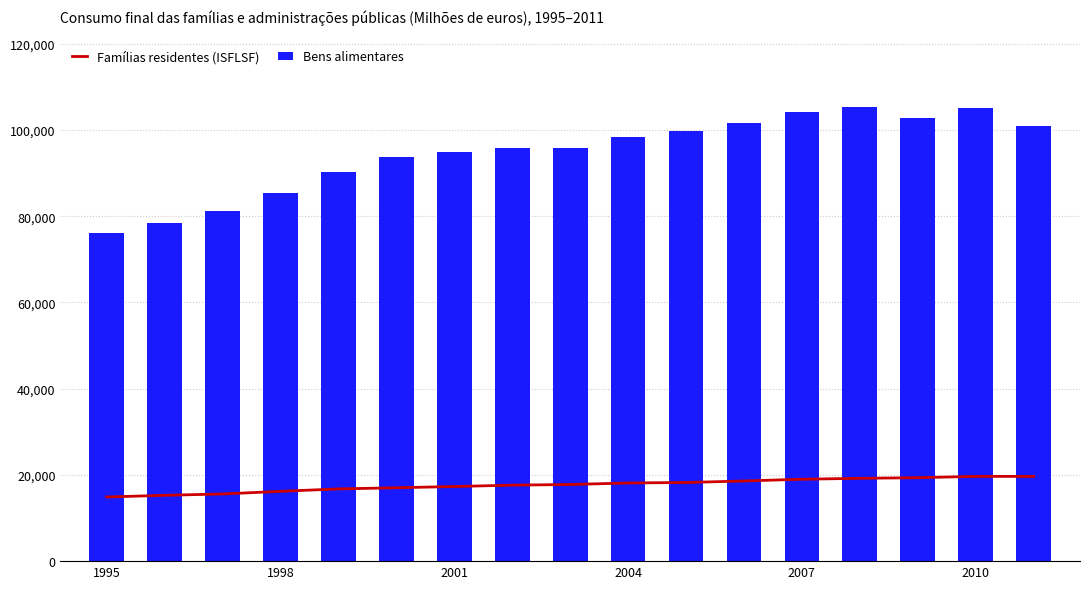

Reading left to right, list all the values displayed in this chart.

Famílias residentes (ISFLSF): 14880.0	15266.7	15579.0	16189.9	16754.5	17016.6	17309.9	17623.3	17776.2	18128.0	18240.8	18589.9	18997.0	19209.5	19355.8	19657.3	19651.5
Bens alimentares: 76034.0	78423.3	81313.8	85469.4	90297.7	93716.8	94787.8	95934.0	95725.0	98262.9	99867.8	101660.6	104089.8	105423.9	102890.3	105096.1	100959.7